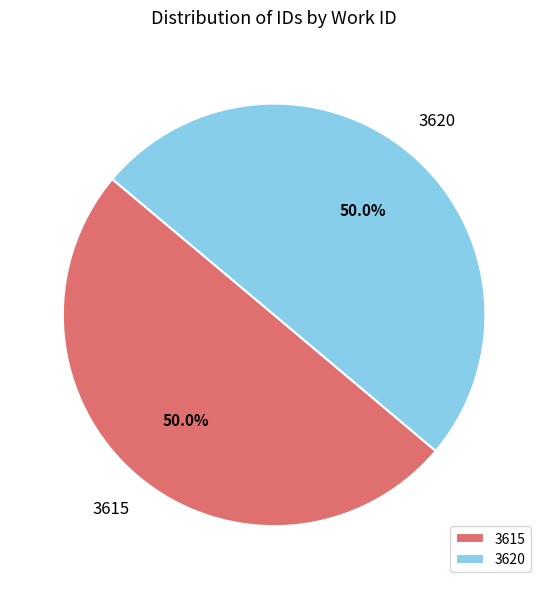

What is the ratio of the value at 3615 to the value at 3620?

1.0